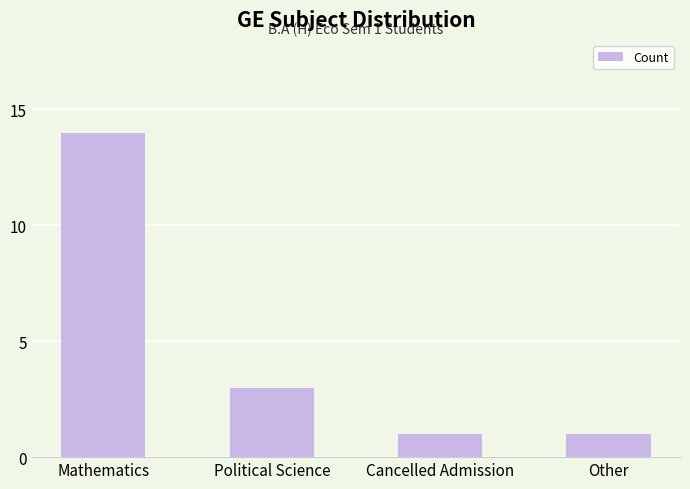

Does the chart contain any negative values?

No